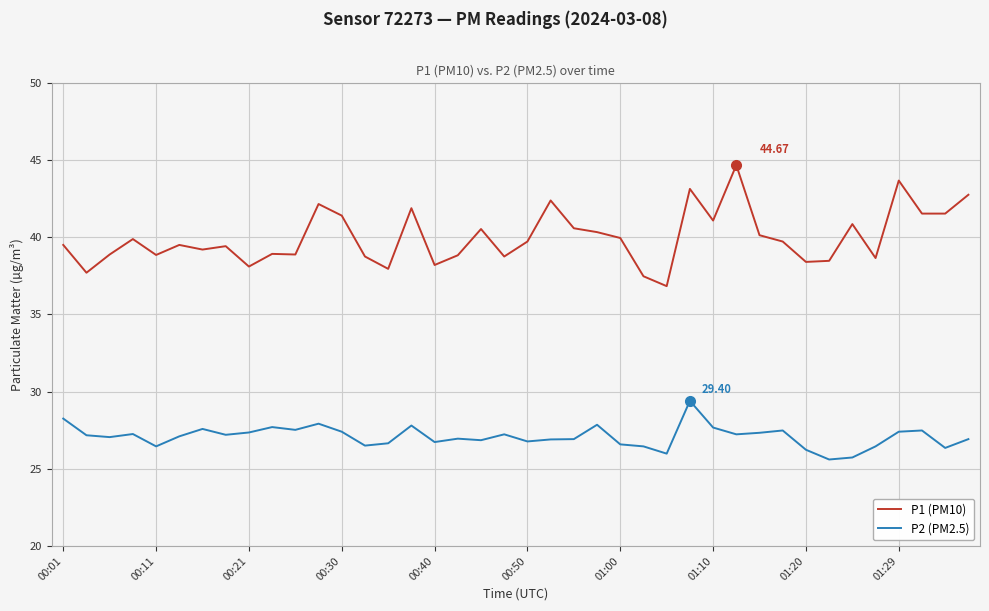

What are all the series names shown in the legend?

P1 (PM10), P2 (PM2.5)